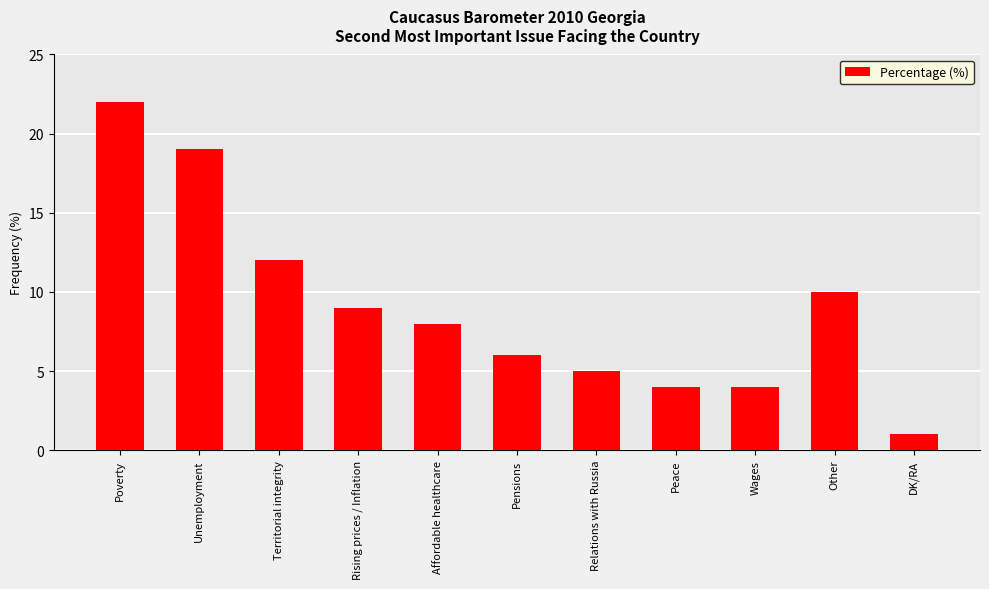

What is the value of the 4th bar from the left?

9